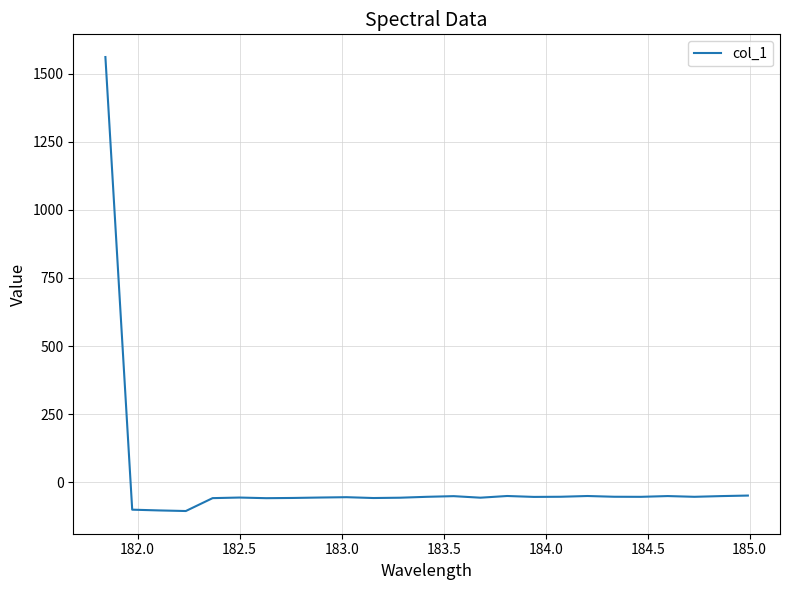

What is the maximum value shown in the chart?

1561.9